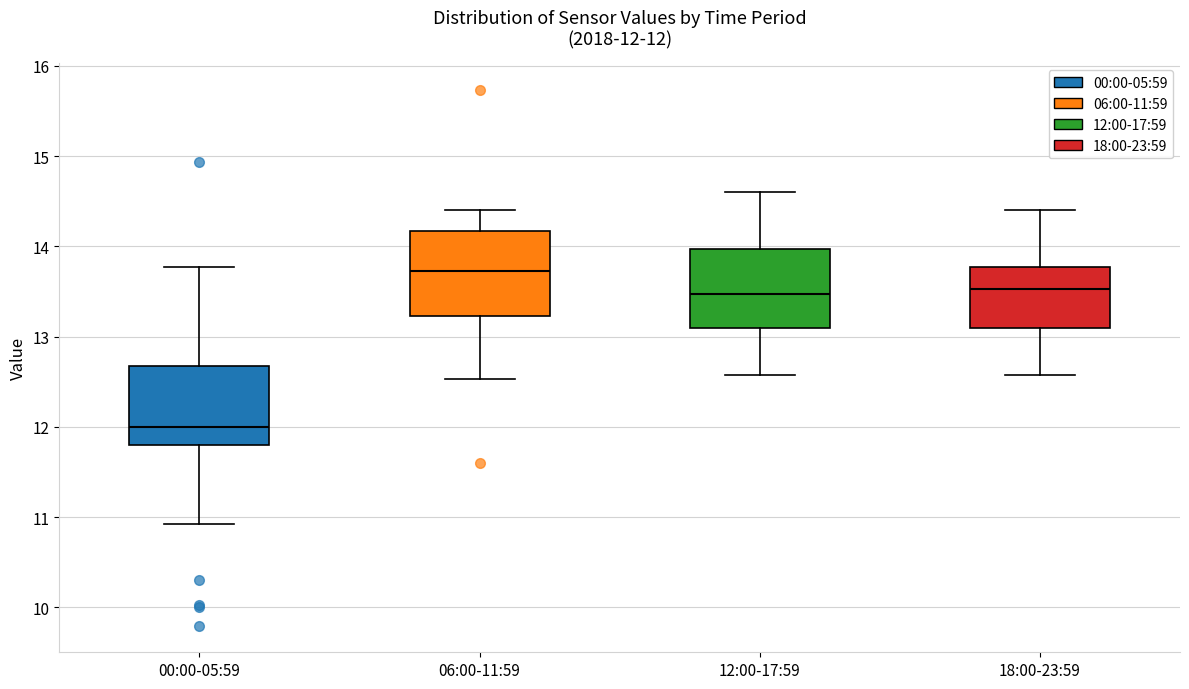

Which box's median line is the lowest?

00:00-05:59